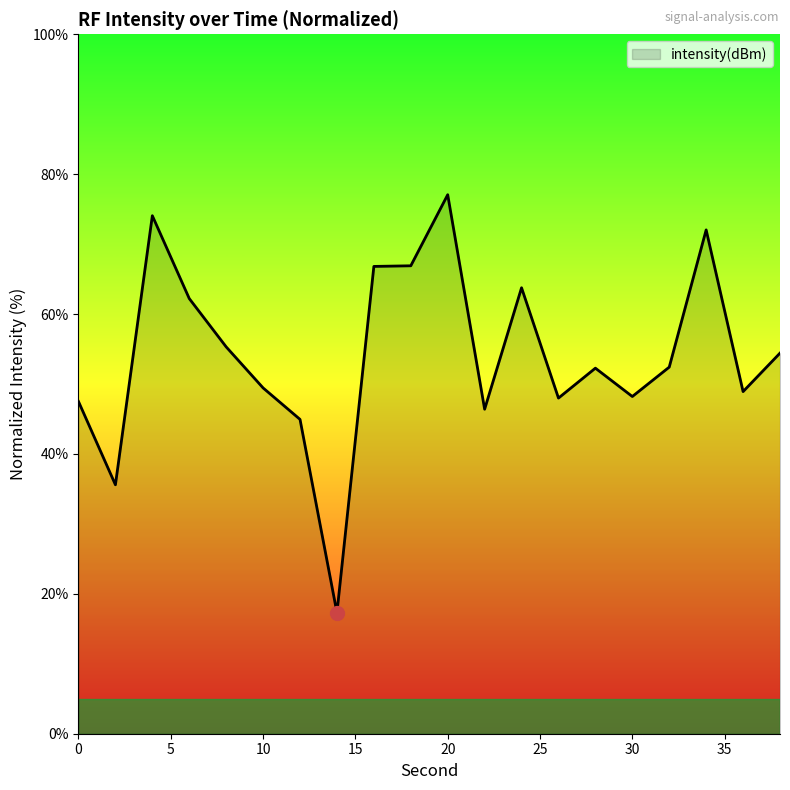

What is the difference between the maximum and minimum values?

59.8